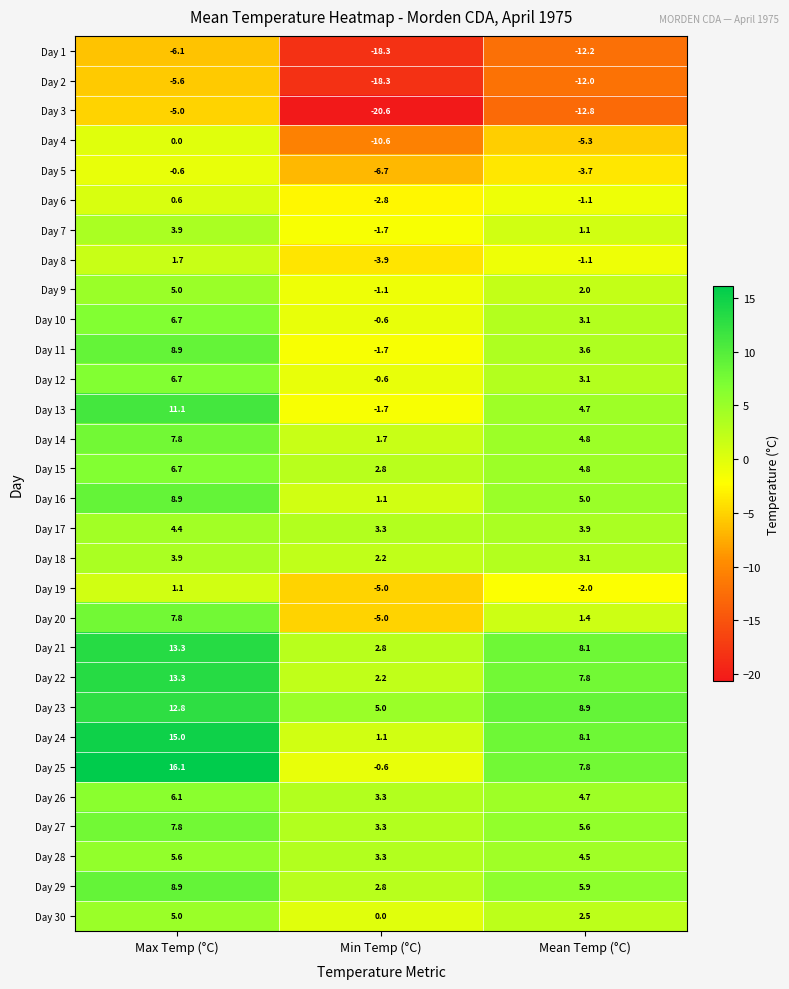

What is the approximate value of Day 19 at Min Temp (°C)?

-5.0